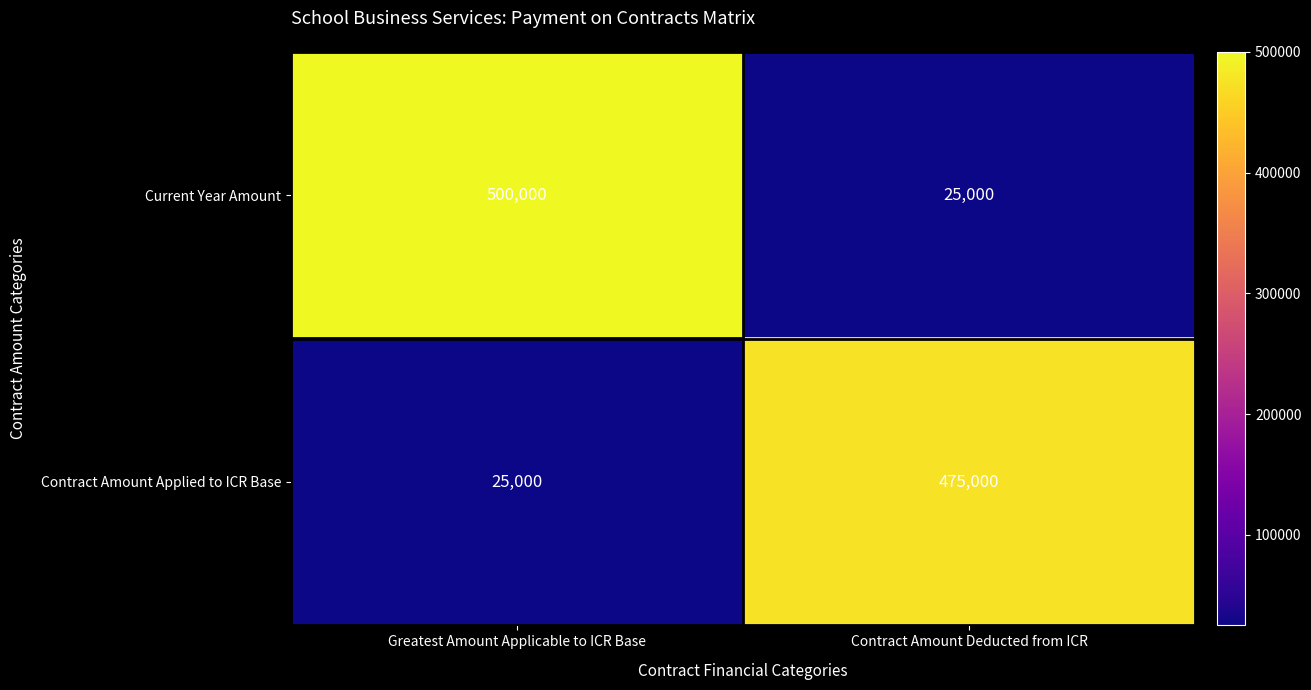

Which series has the largest total across all categories?

Current Year Amount